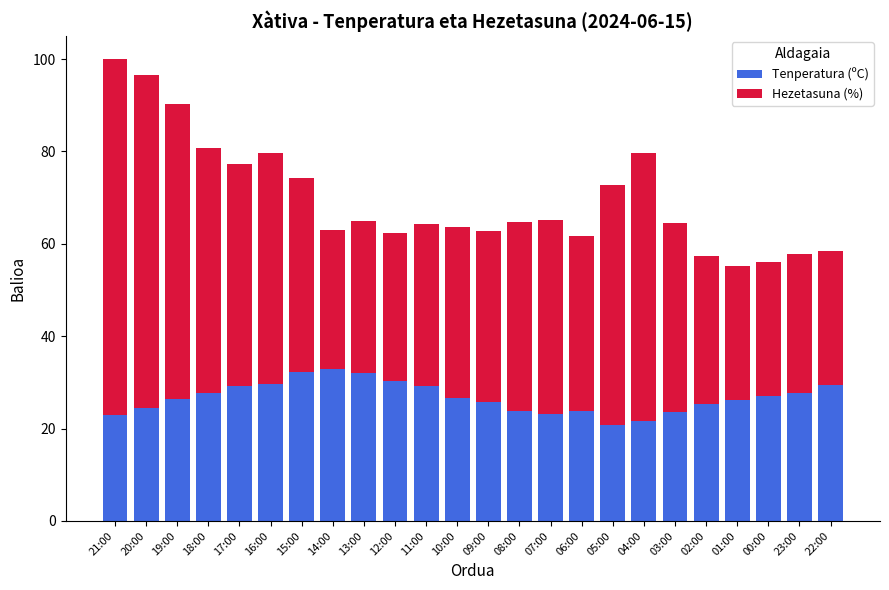

Is it true that Tenperatura (ºC) equals 35.3 at 10:00?

False